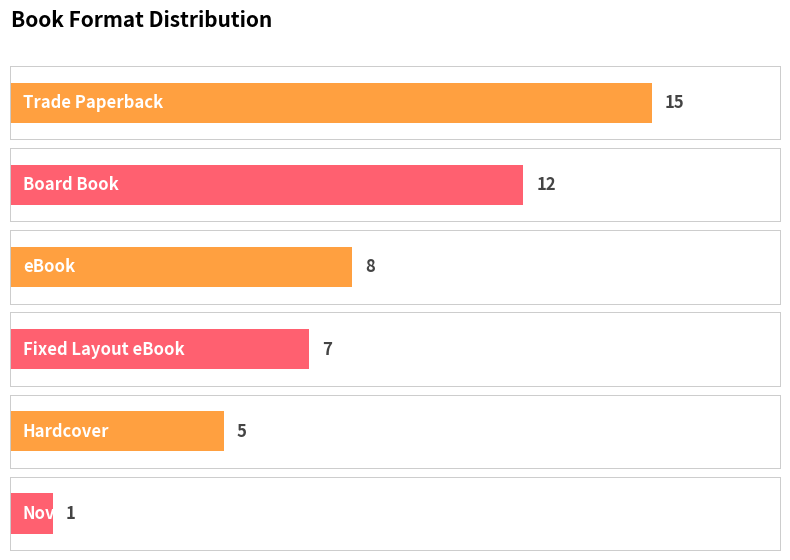

The chart shows a value of 19 at Board Book. True or false?

False